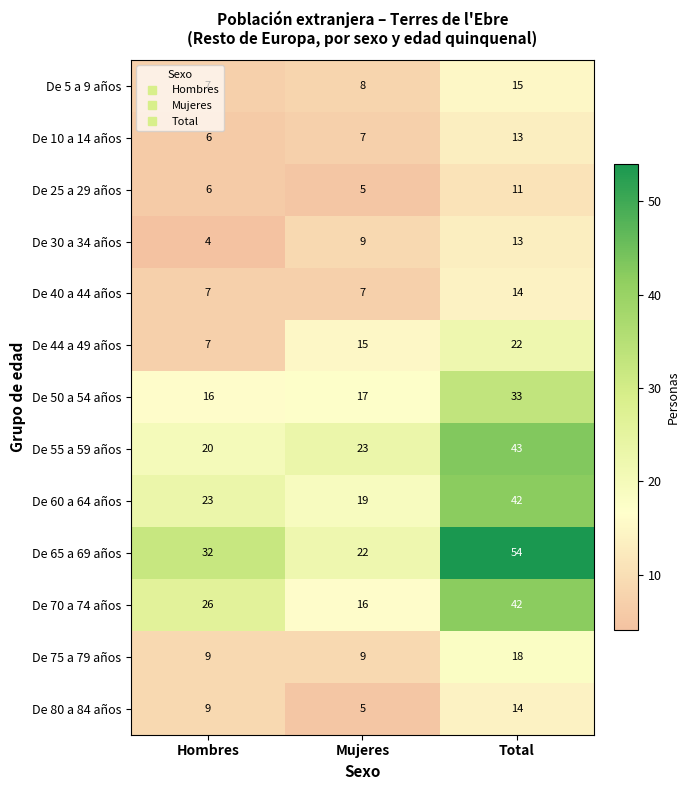

Which category has the lowest value across all series?

Hombres